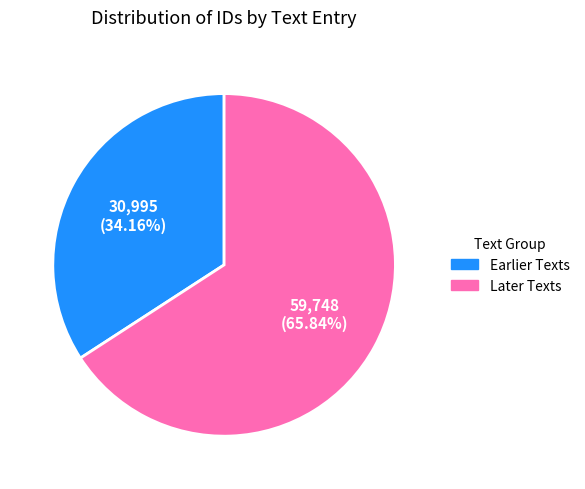

Does Later Texts represent more than half of the total?

Yes